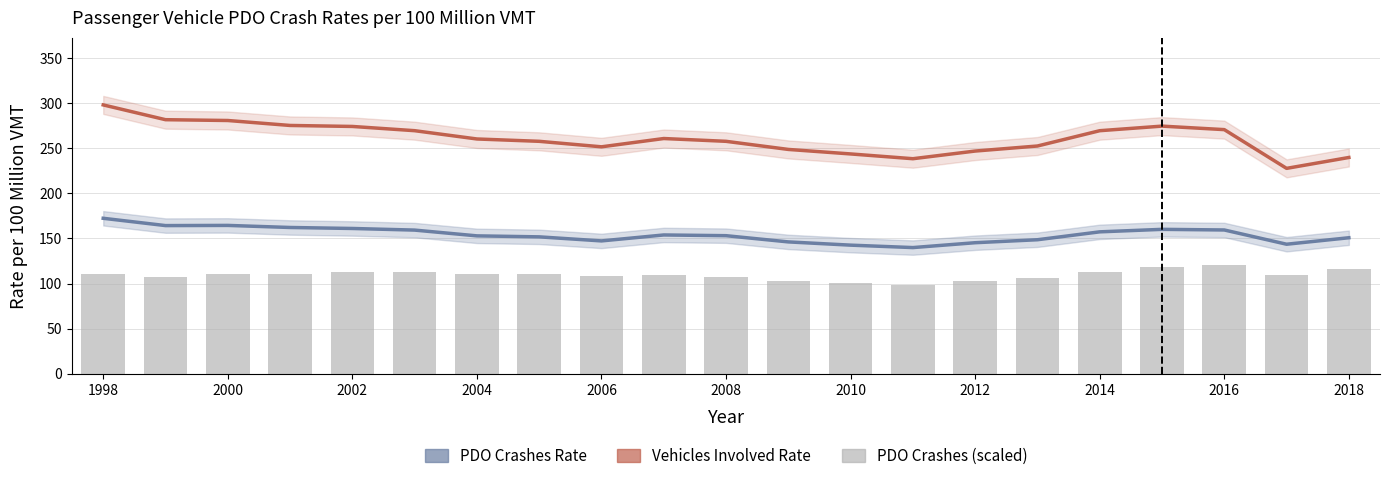

Where does the PDO Crashes Rate series first go above 153?

1998